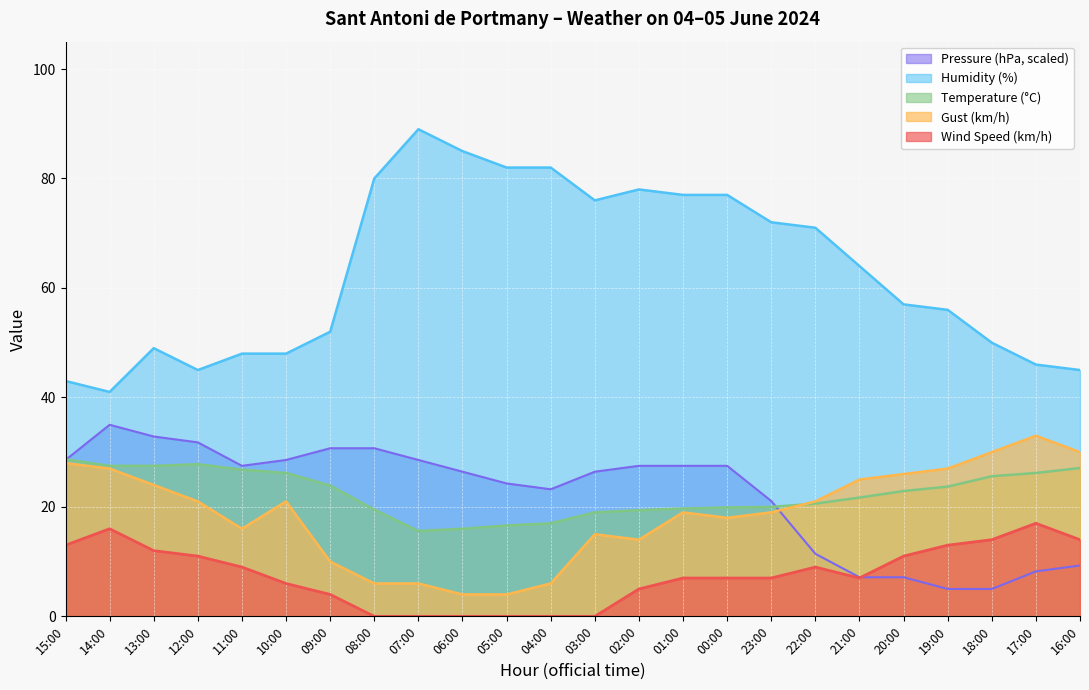

True or false: Humidity (%) and Temperature (°C) cross at least once.

False